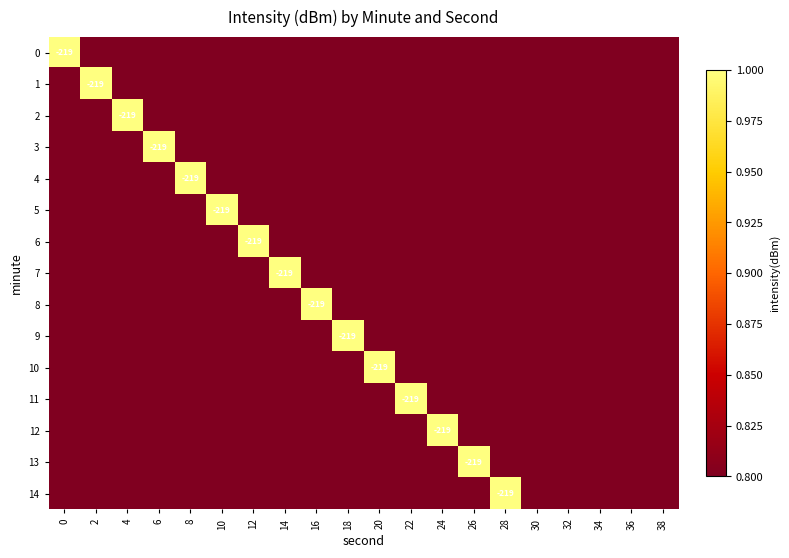

List the labels in order of 6 value, largest first.

12, 0, 2, 4, 6, 8, 10, 14, 16, 18, 20, 22, 24, 26, 28, 30, 32, 34, 36, 38